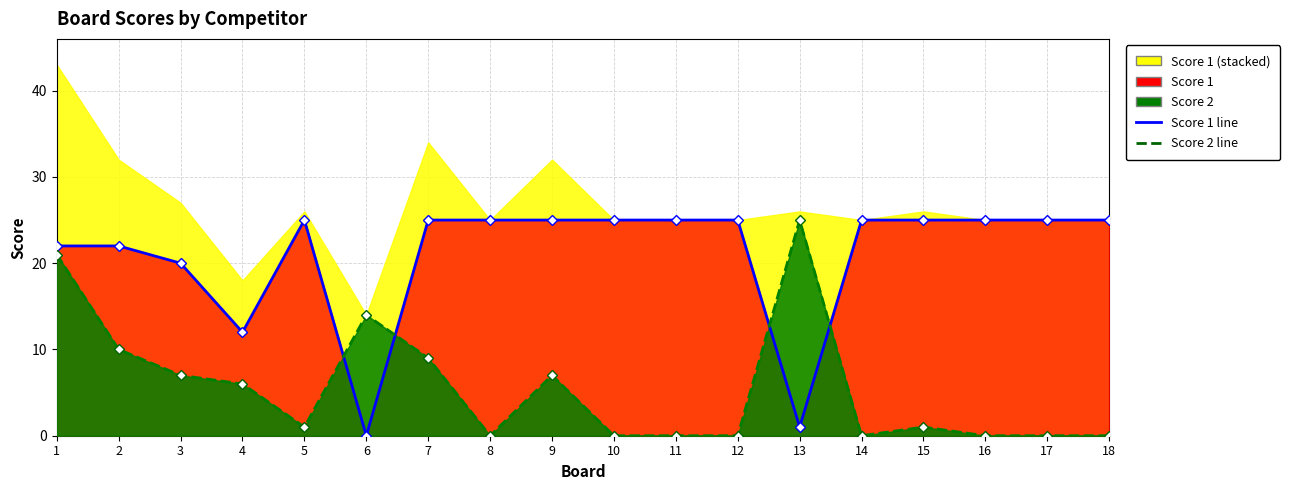

What is the difference between the maximum and minimum values in the Score 2 series?

25